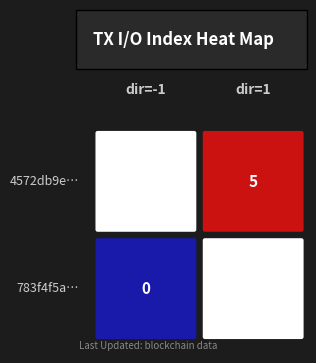

Reading left to right, extract all data points from this chart.

783f4f5a9b504264b1be7c4c725367e7f0b1a01: direction=-1.0	io_index=0.0	valid_mainchain=1.0	value=23.3	time_stamp=1637842091.0
4572db9e4e81c6a7043a8f71739c69055f5d2be: direction=1.0	io_index=5.0	valid_mainchain=1.0	value=23.3	time_stamp=1637841151.0